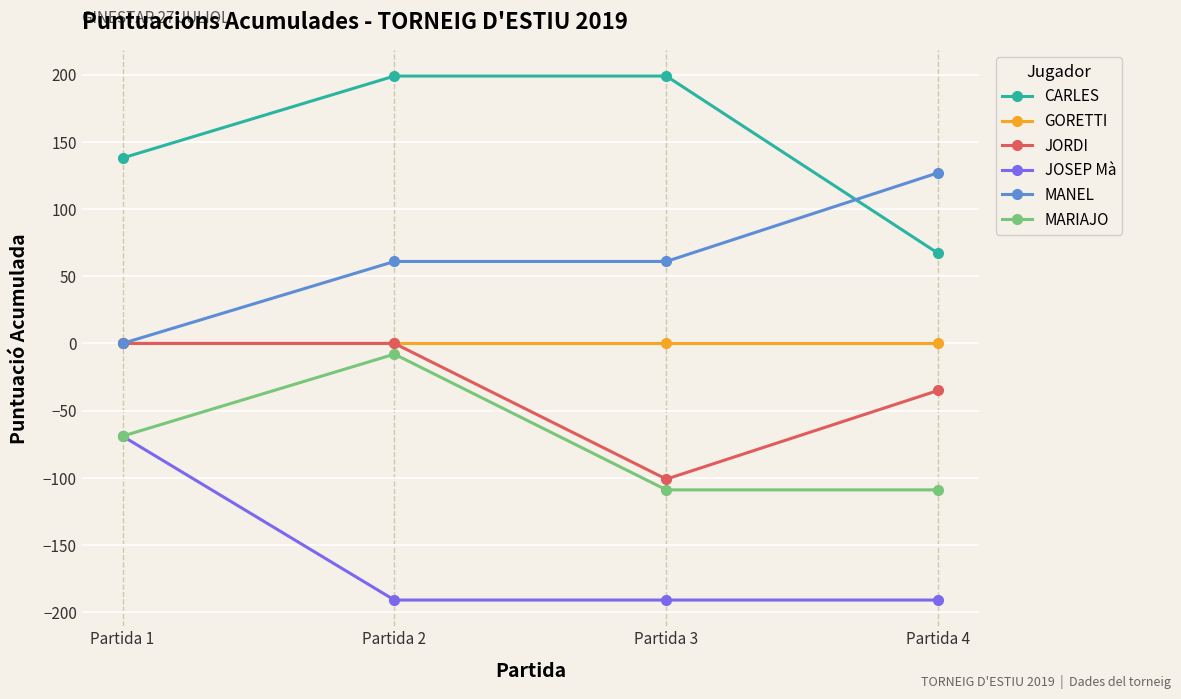

Between Partida 1 and Partida 3, which series saw the biggest shift?

JOSEP Mà